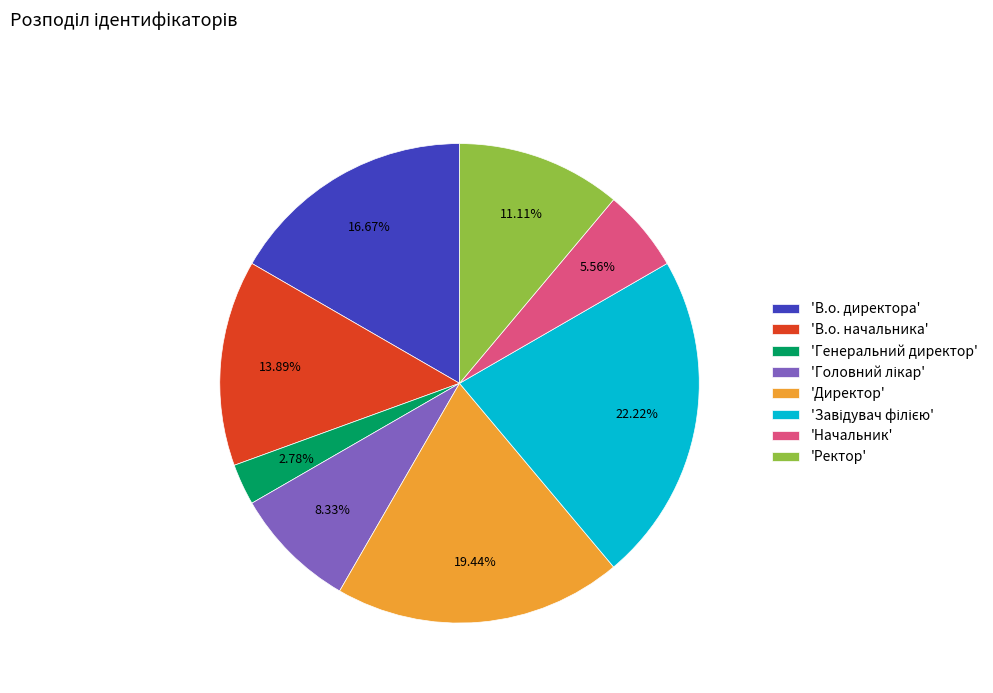

Is the sum of 'Начальник' and 'В.о. директора' greater than half?

No